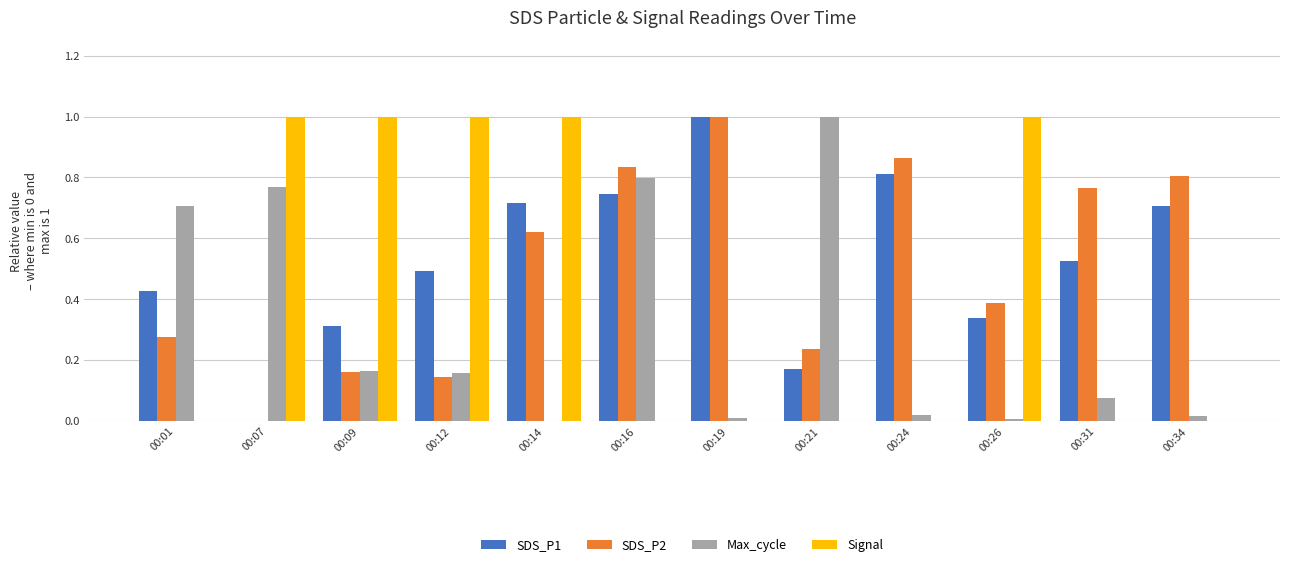

What are all the series names shown in the legend?

SDS_P1, SDS_P2, Max_cycle, Signal